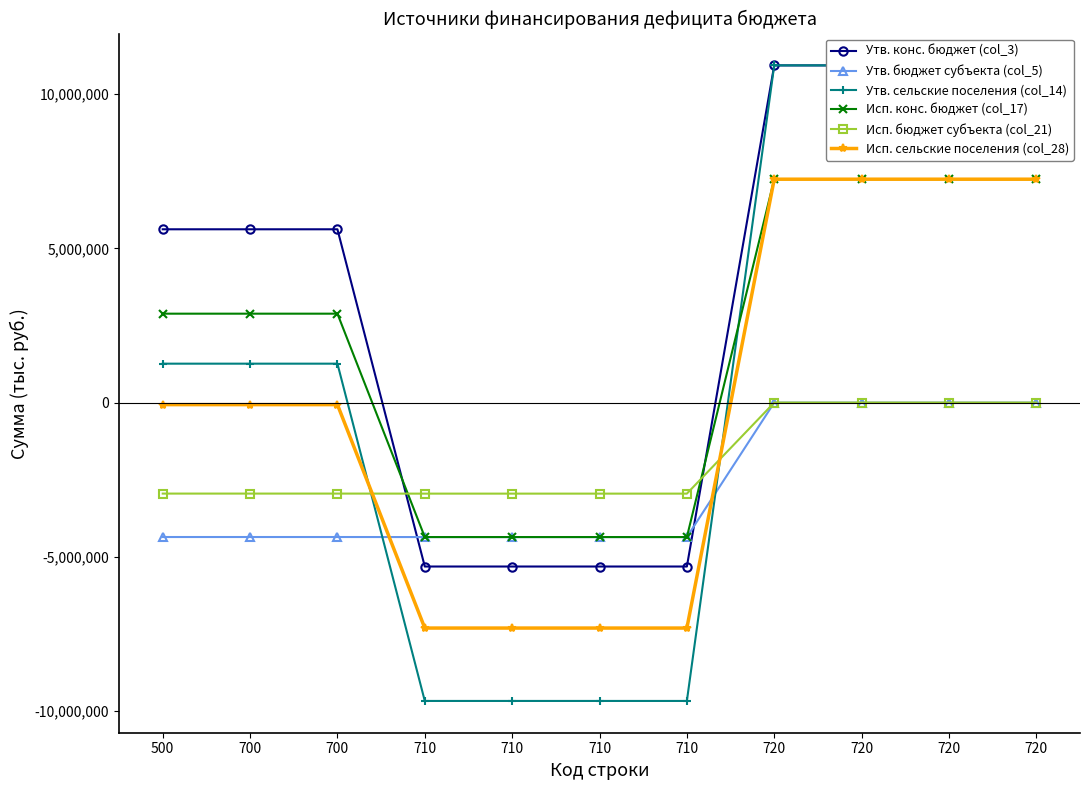

True or false: Исп. сельские поселения (col_28) has more than 0 interior local peaks.

False